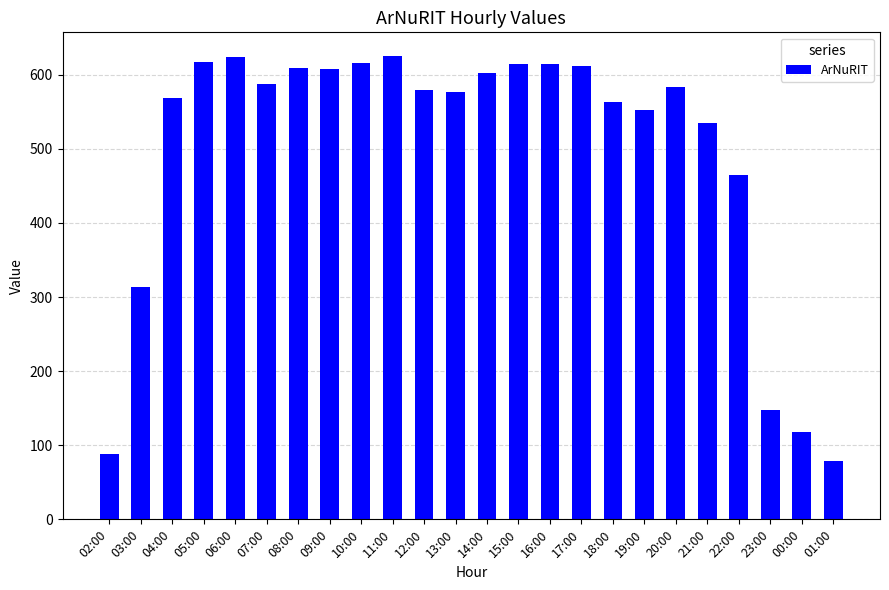

Are the bars grouped side by side (vs. stacked)?

No